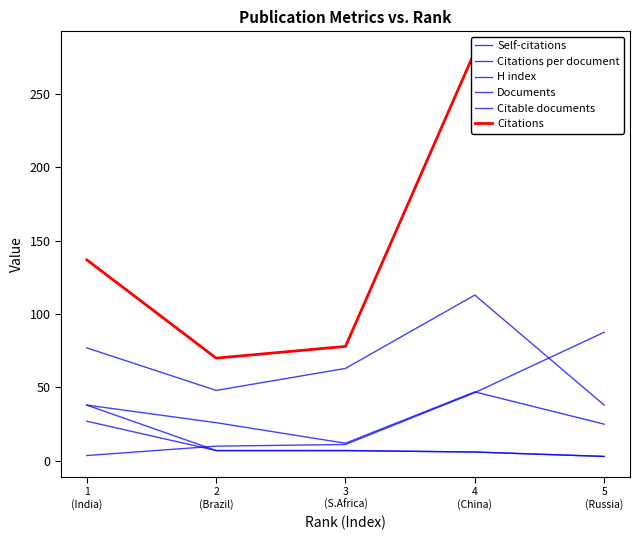

What is the value of the Self-citations point at the 1st from the left?

38.0